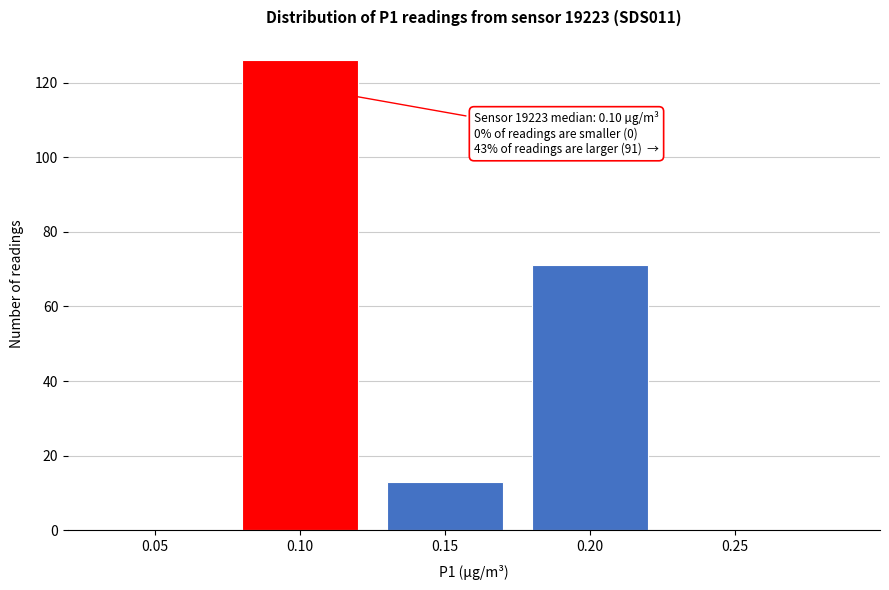

Reading left to right, list all the values displayed in this chart.

0.05=0	0.10=126	0.15=13	0.20=71	0.25=0